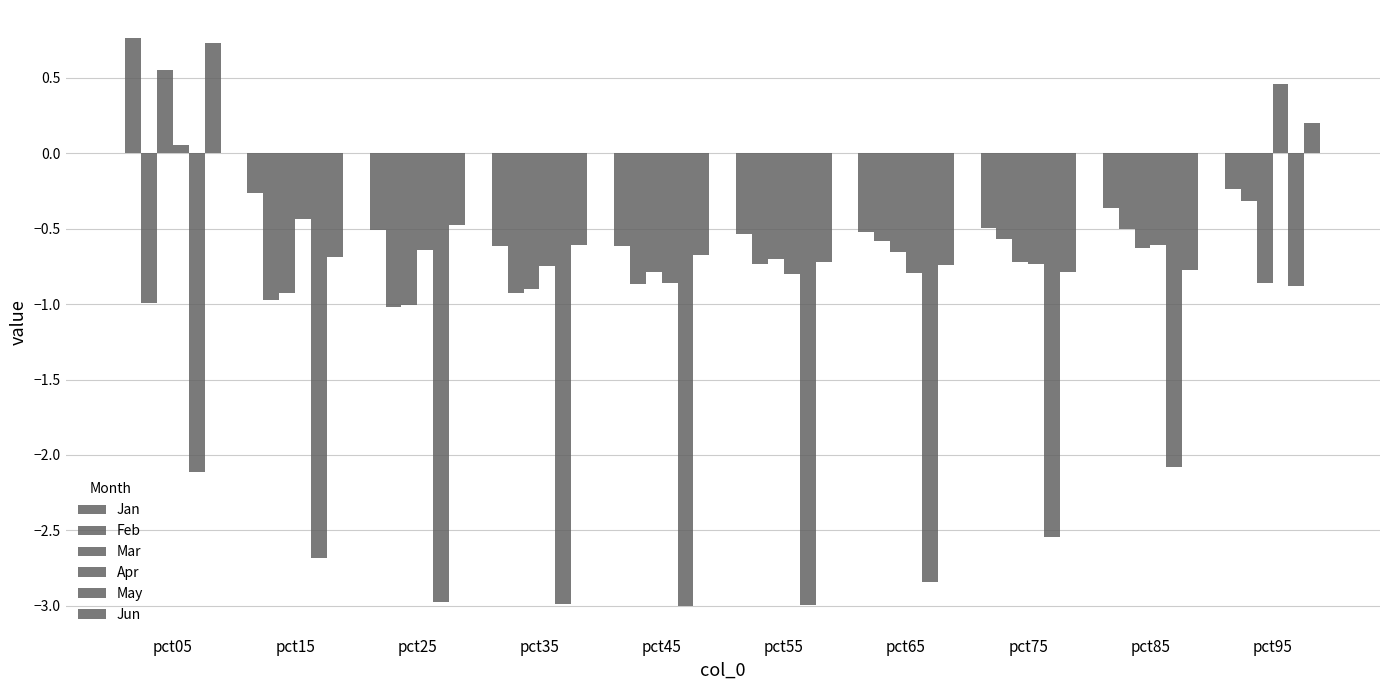

Read the Feb value at pct65.

-0.6